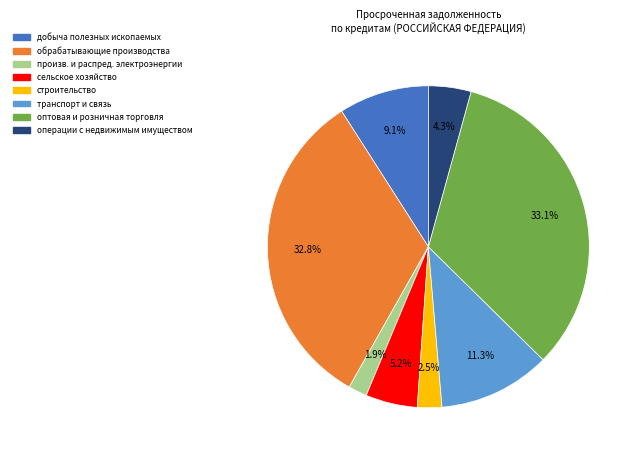

To the nearest percent, what is the average slice percentage?

12%